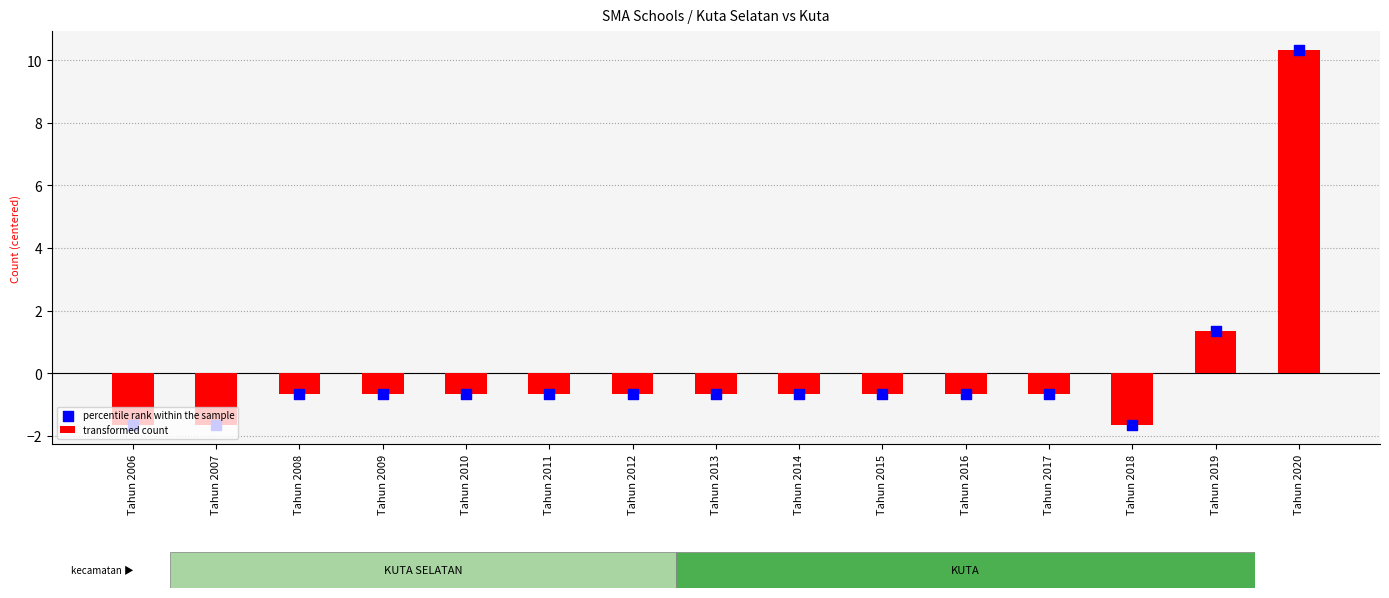

What is the total value across all series at Tahun 2015?

-1.3